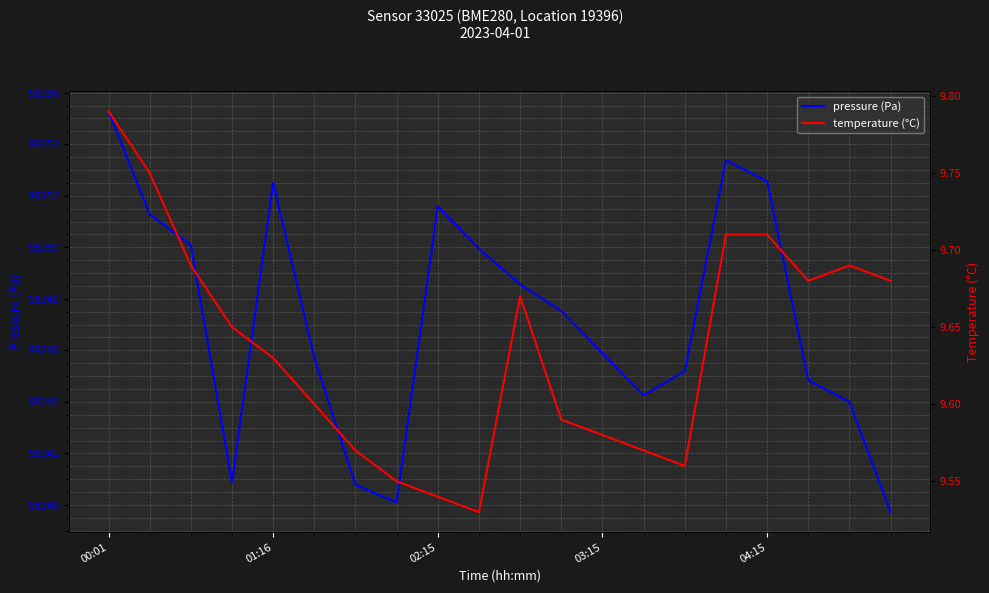

What is the maximum value for temperature (°C)?

9.8